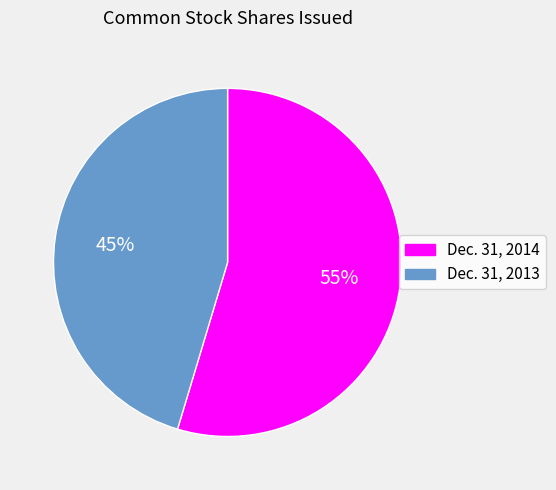

Is there any slice that represents more than half of the pie?

Yes